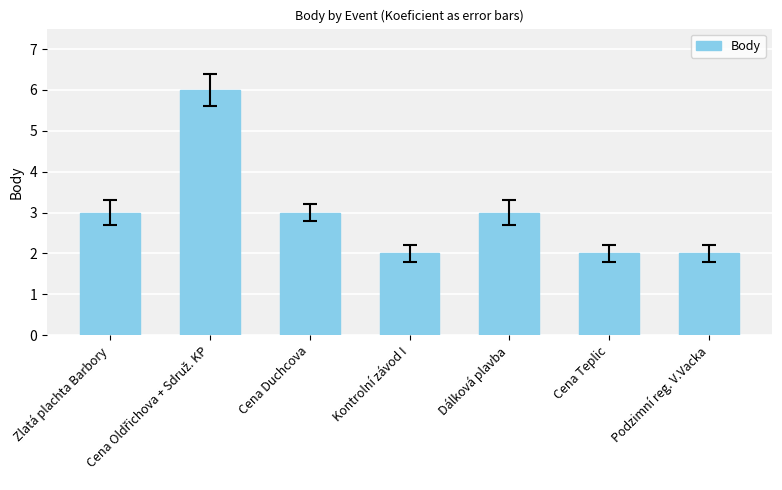

What is the greatest value displayed?

6